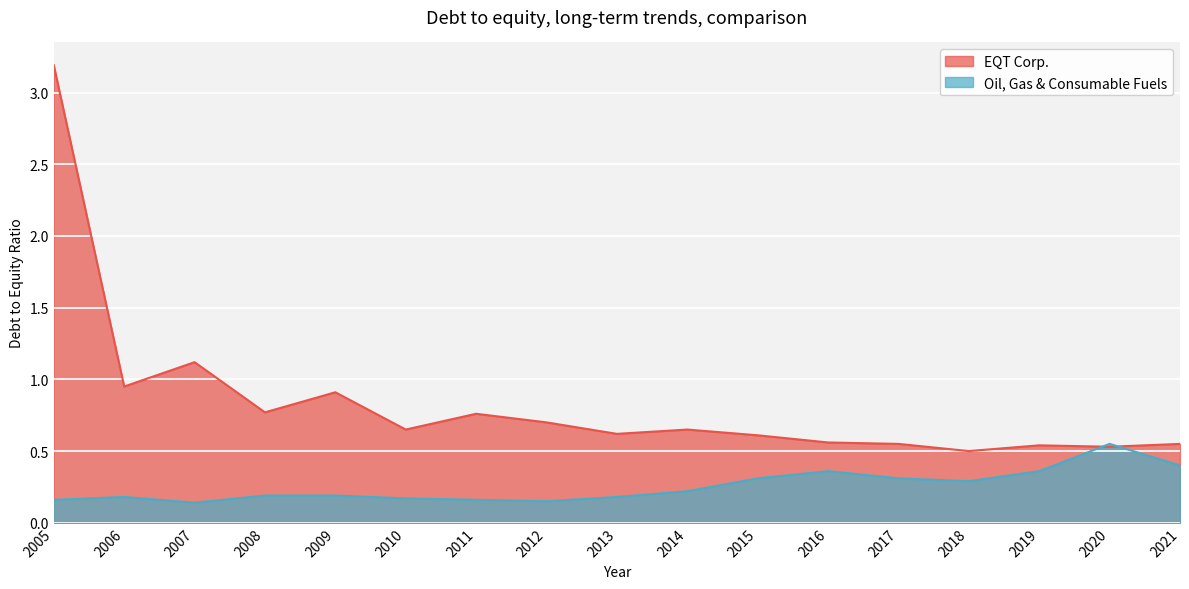

How many interior local peaks does the EQT Corp. series have?

5